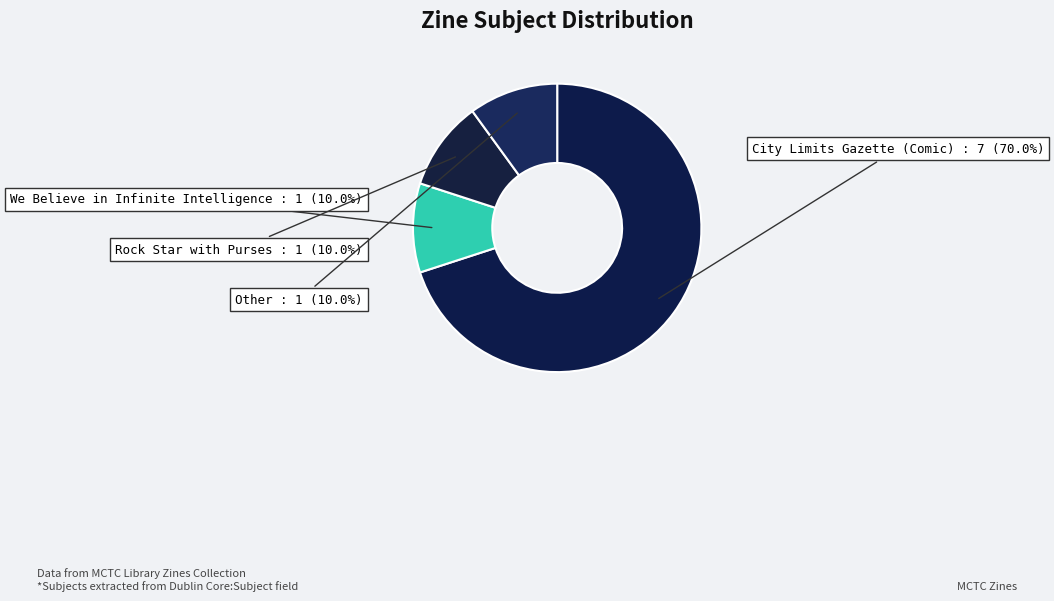

What is the ratio of the value at City Limits Gazette (Comic) to the value at Other?

7.0